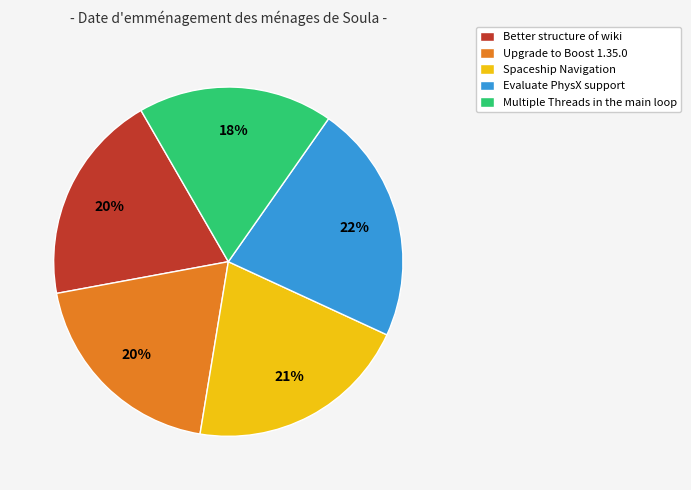

Which category has the smallest portion of the pie?

Multiple Threads in the main loop